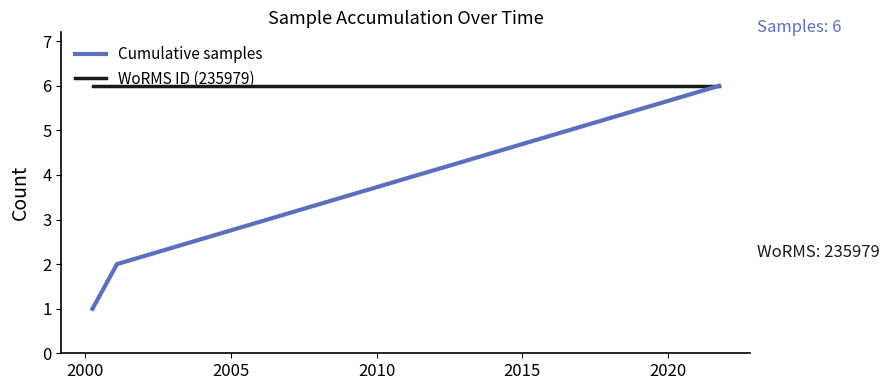

Which series has the largest total across all categories?

WoRMS ID (235979)